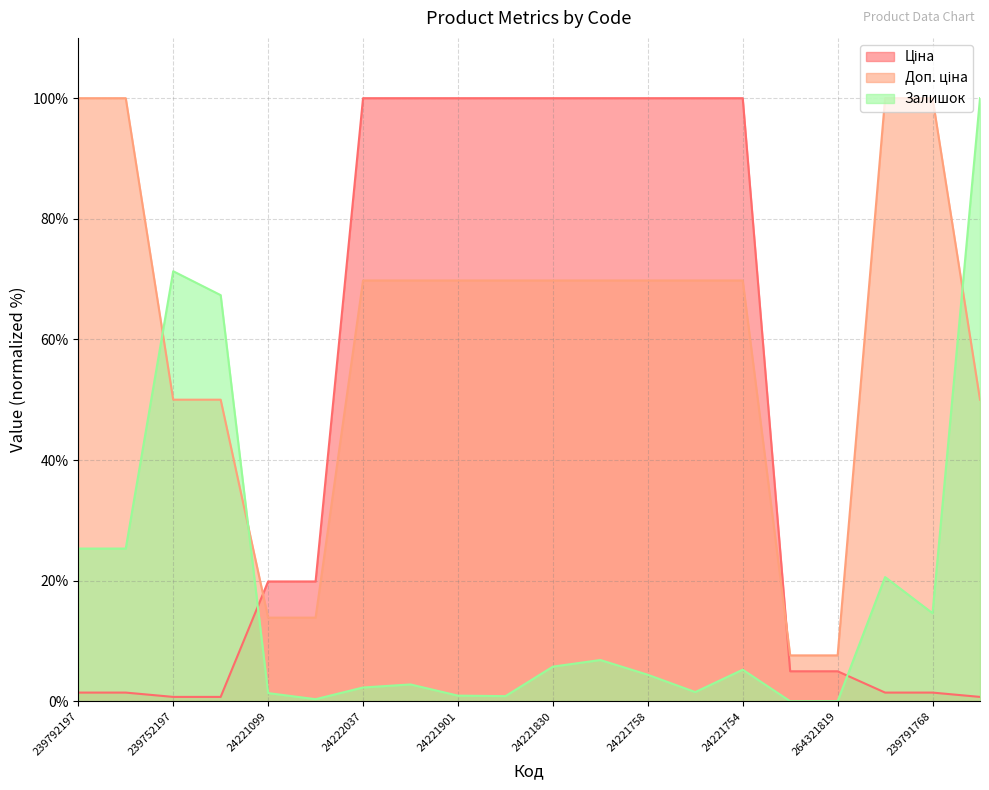

Reading left to right, what are all the values shown in this chart?

Ціна: 239792197=1.4	239792196=1.4	239752197=0.7	239752196=0.7	24221099=19.9	24221043=19.9	24222037=100.0	24222031=100.0	24221901=100.0	24221853=100.0	24221830=100.0	24221824=100.0	24221758=100.0	24221757=100.0	24221754=100.0	264321820=5.0	264321819=5.0	239791769=1.4	239791768=1.4	239751769=0.7
Доп. ціна: 239792197=100.0	239792196=100.0	239752197=50.0	239752196=50.0	24221099=13.9	24221043=13.9	24222037=69.8	24222031=69.8	24221901=69.8	24221853=69.8	24221830=69.8	24221824=69.8	24221758=69.8	24221757=69.8	24221754=69.8	264321820=7.6	264321819=7.6	239791769=100.0	239791768=100.0	239751769=50.0
Залишок: 239792197=25.3	239792196=25.3	239752197=71.3	239752196=67.3	24221099=1.4	24221043=0.3	24222037=2.3	24222031=2.8	24221901=0.9	24221853=0.8	24221830=5.7	24221824=6.8	24221758=4.4	24221757=1.5	24221754=5.2	264321820=0.0	264321819=0.0	239791769=20.6	239791768=14.6	239751769=100.0